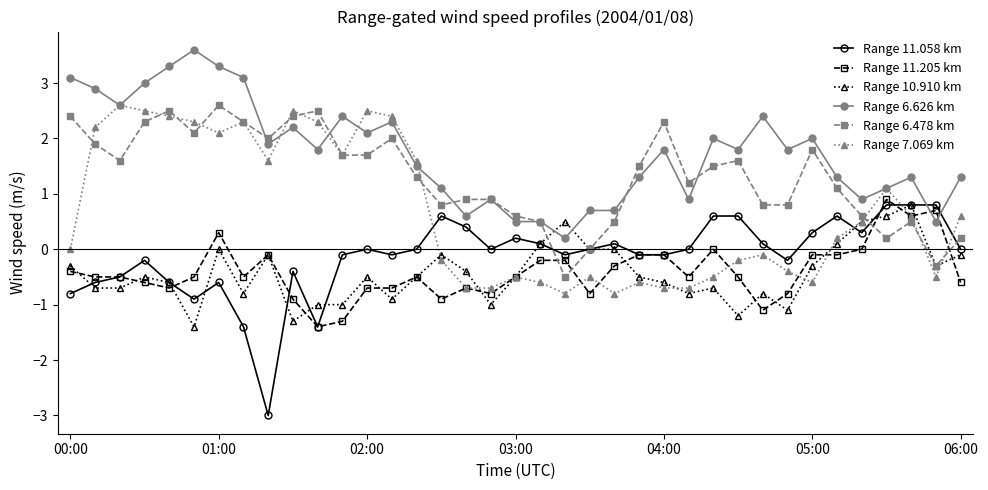

What is the value of the Range 10.910 km point at the 6th from the left?

-1.4